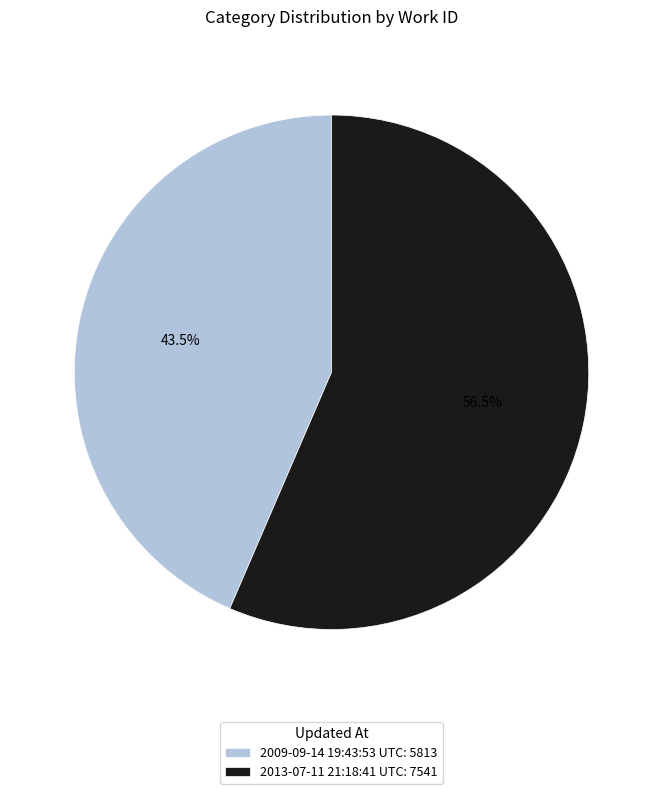

To the nearest percent, what is the average slice percentage?

50%